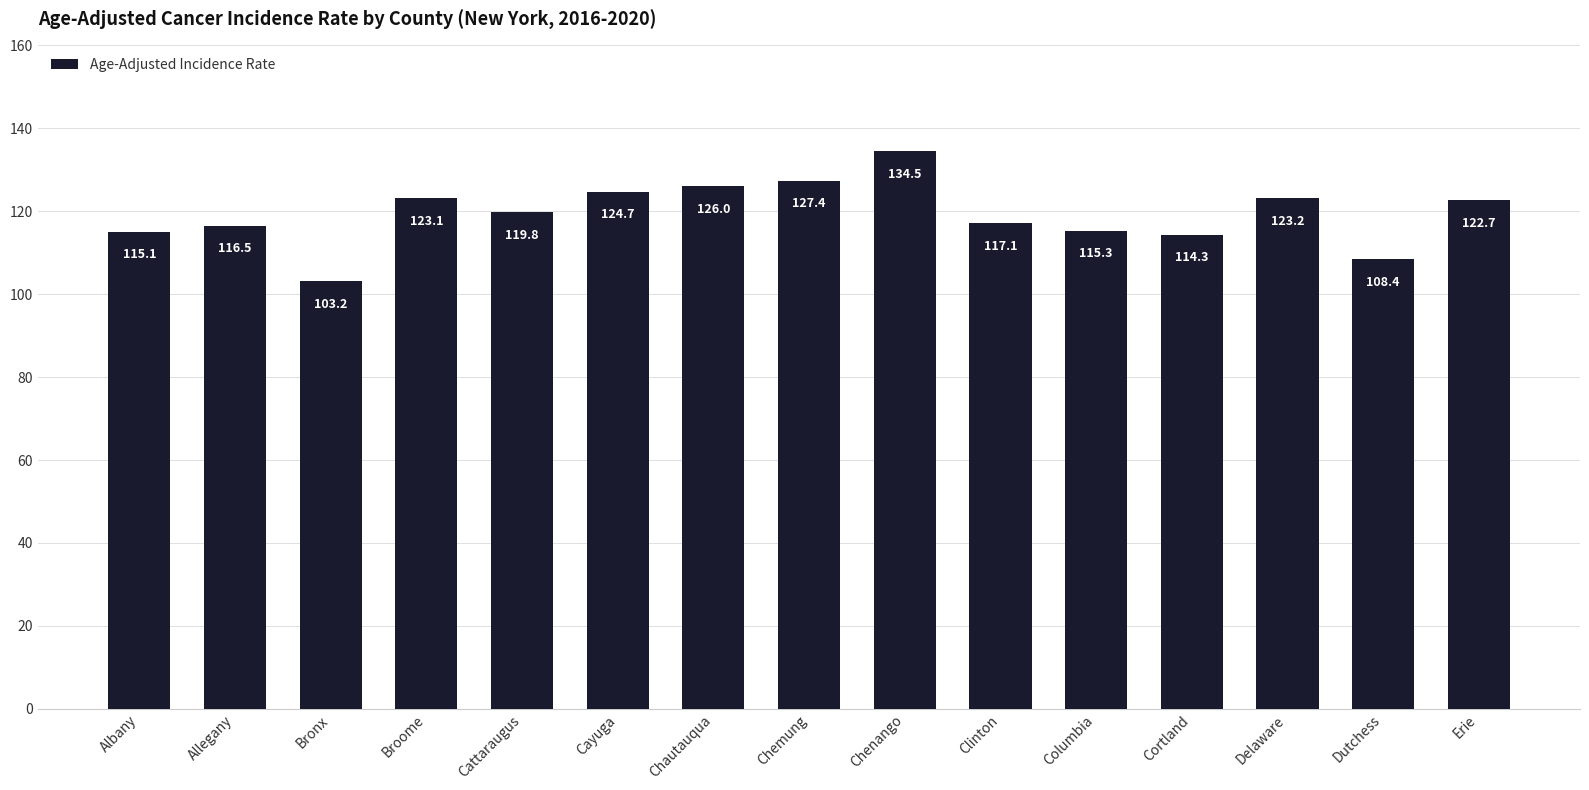

Reading left to right, what are all the values shown in this chart?

Albany=115.1	Allegany=116.5	Bronx=103.2	Broome=123.1	Cattaraugus=119.8	Cayuga=124.7	Chautauqua=126.0	Chemung=127.4	Chenango=134.5	Clinton=117.1	Columbia=115.3	Cortland=114.3	Delaware=123.2	Dutchess=108.4	Erie=122.7